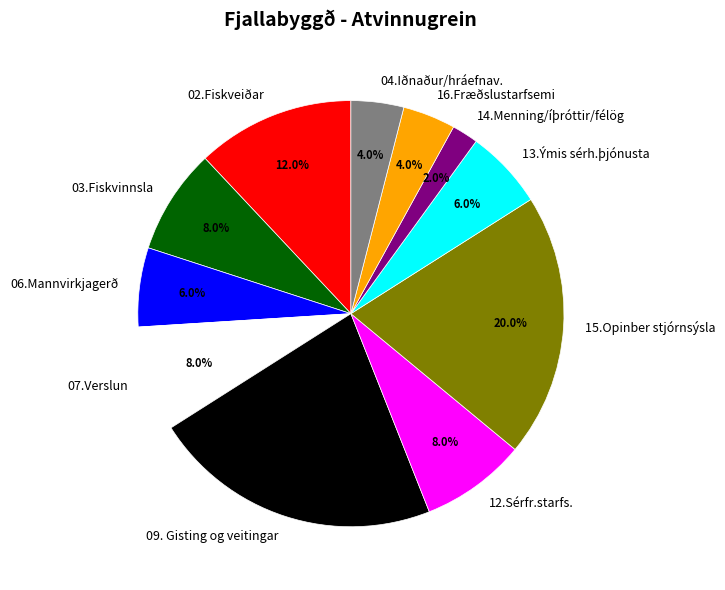

Do 02.Fiskveiðar and 16.Fræðslustarfsemi together represent more than half of the pie?

No